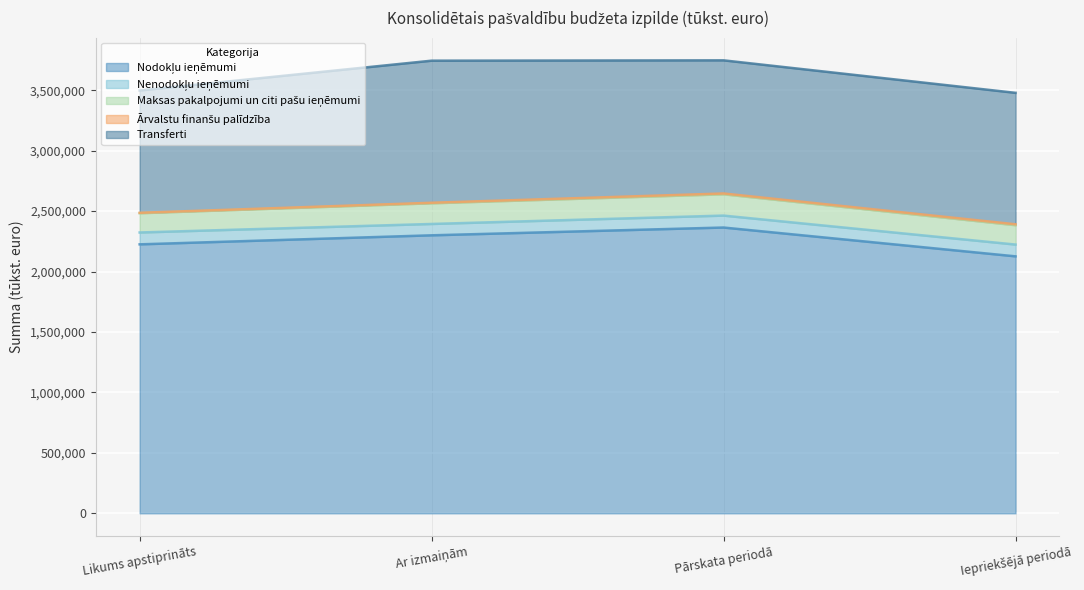

The Nenodokļu ieņēmumi series shows 93858 at Ar izmaiņām. True or false?

True